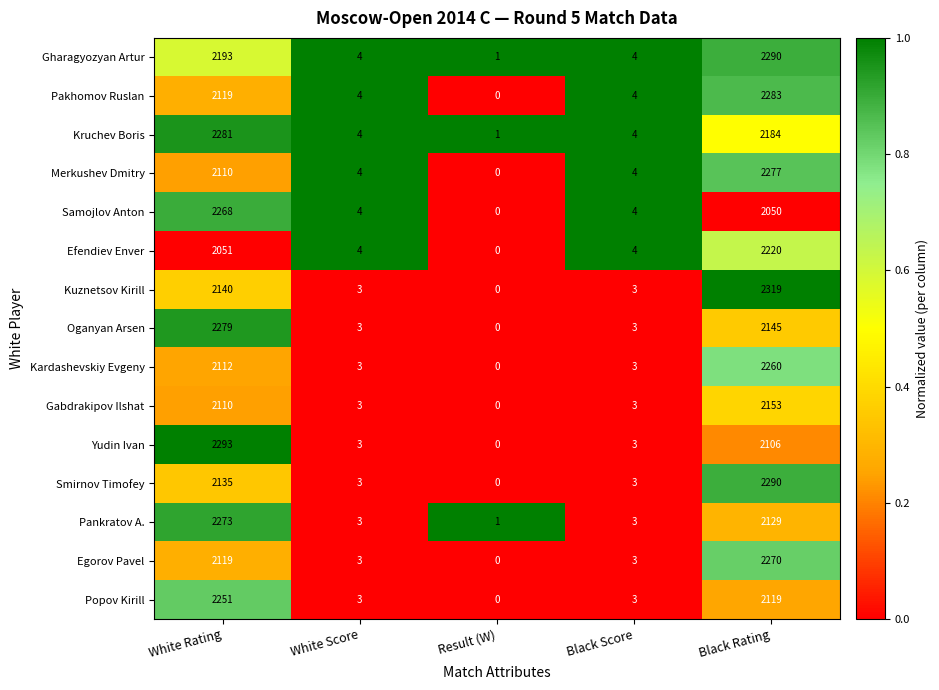

True or false: Efendiev Enver has a value of 0 at Result (W).

True